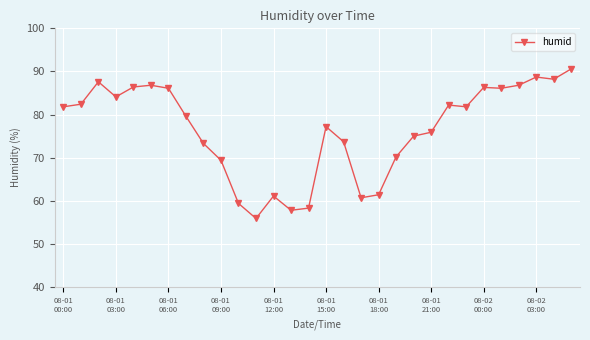

What is the difference between the maximum and minimum values?

34.7